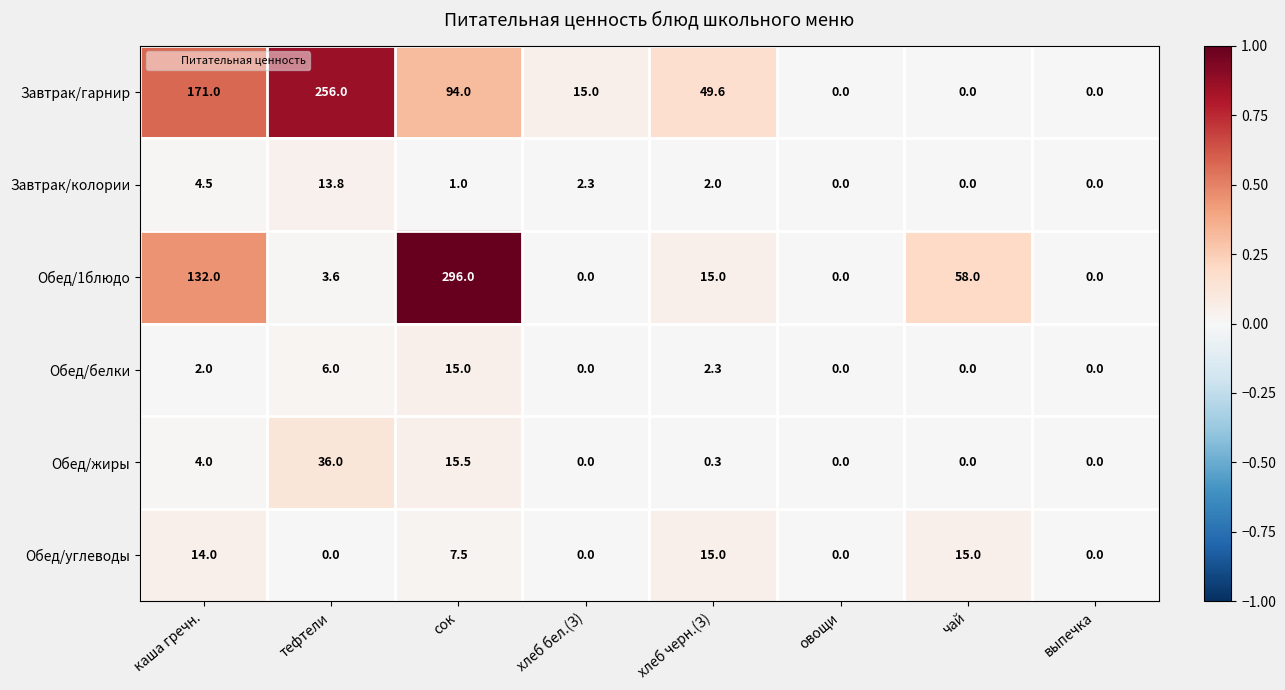

At which category does the chart reach its peak across all series?

сок